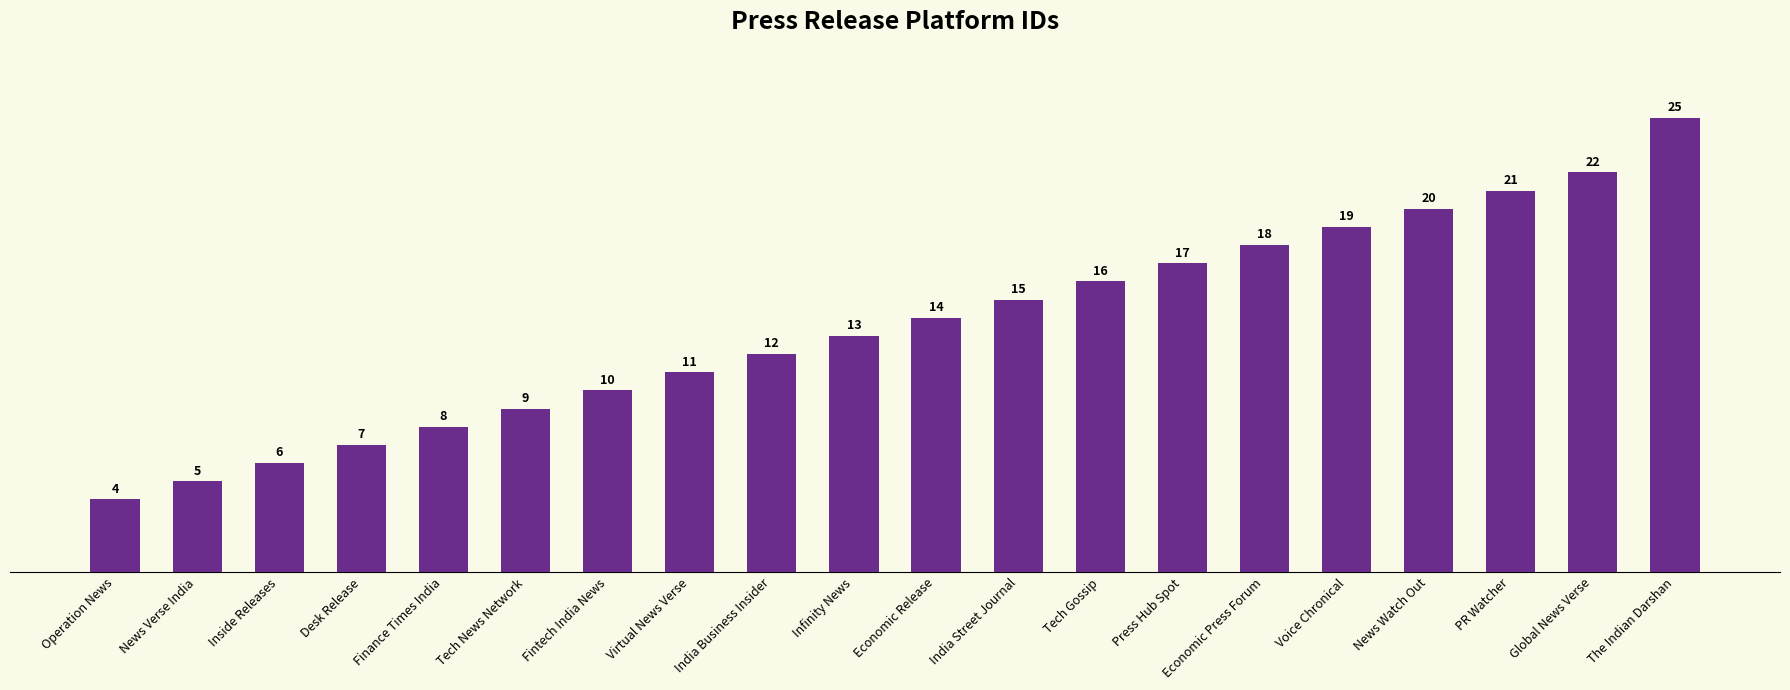

What is the difference between the values at Finance Times India and Inside Releases?

2